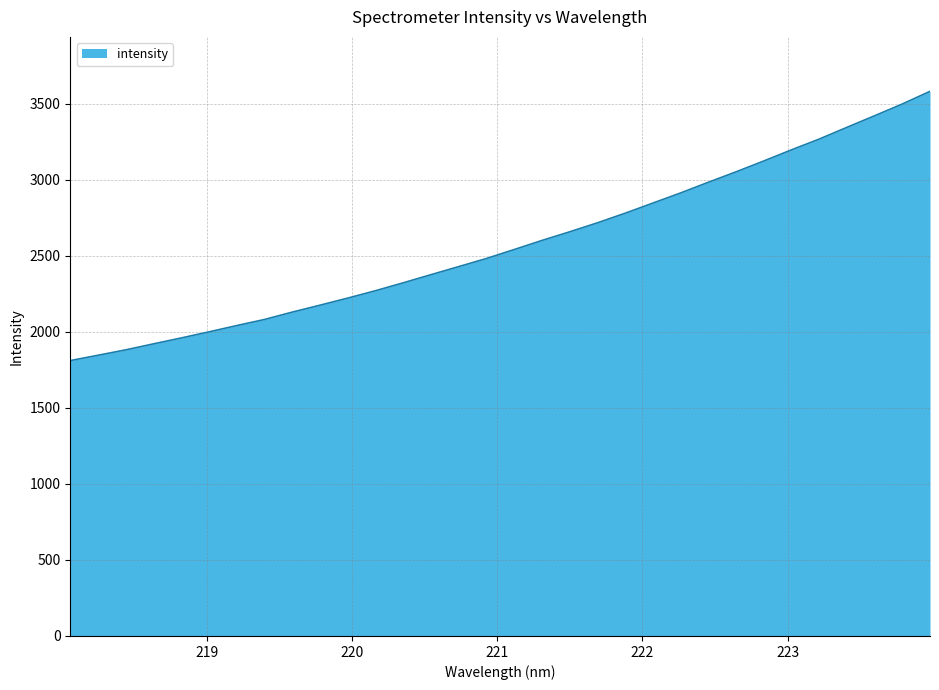

What is the difference between the maximum and minimum values?

1771.4